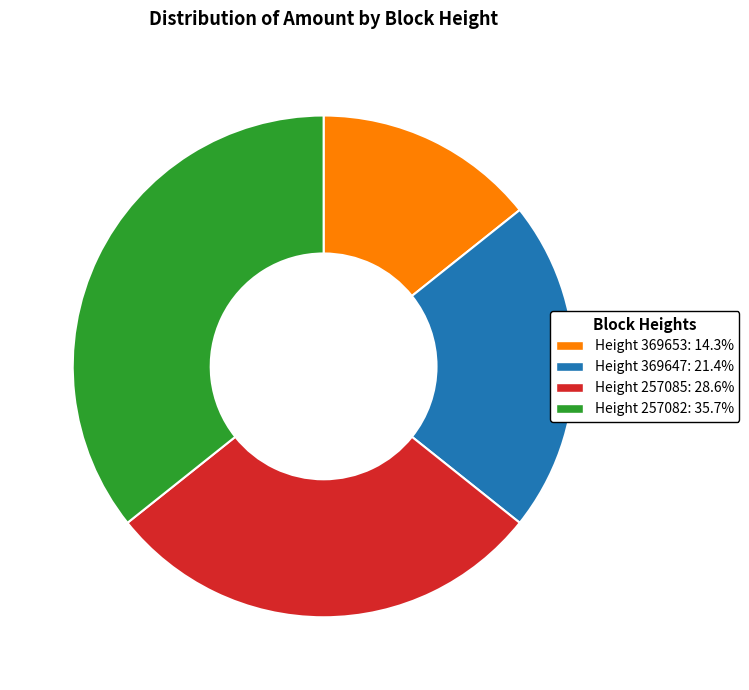

Does any single category account for the majority?

No